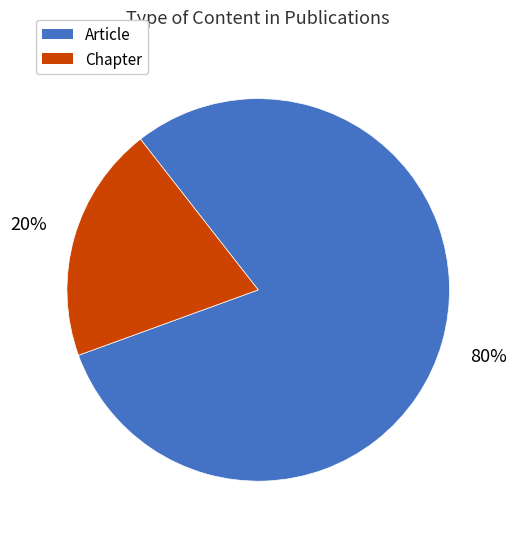

Rank the categories by value from highest to lowest.

Article, Chapter